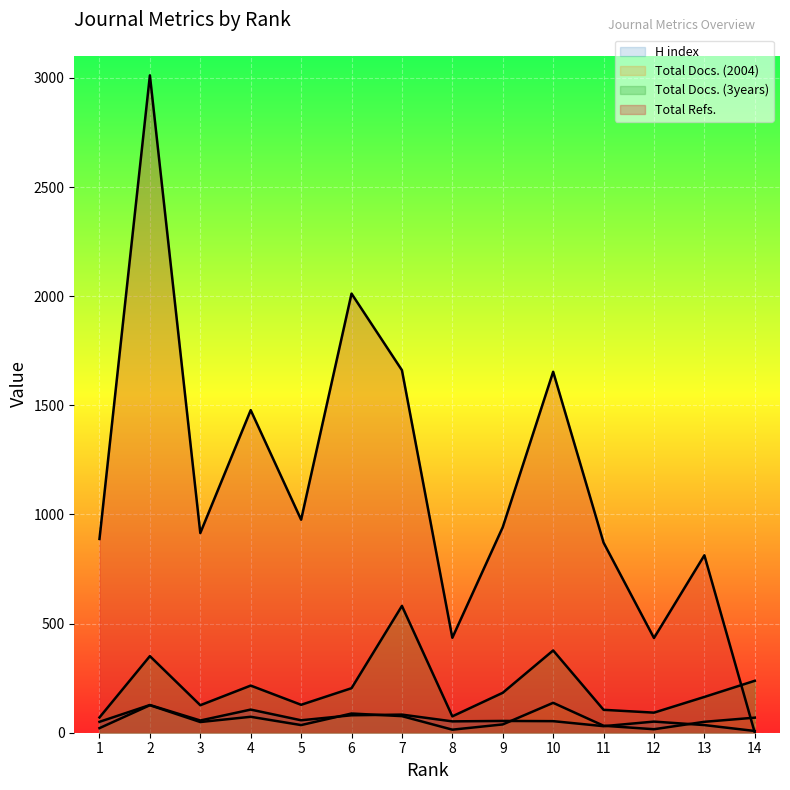

What are all the series names shown in the legend?

H index, Total Docs. (2004), Total Docs. (3years), Total Refs.